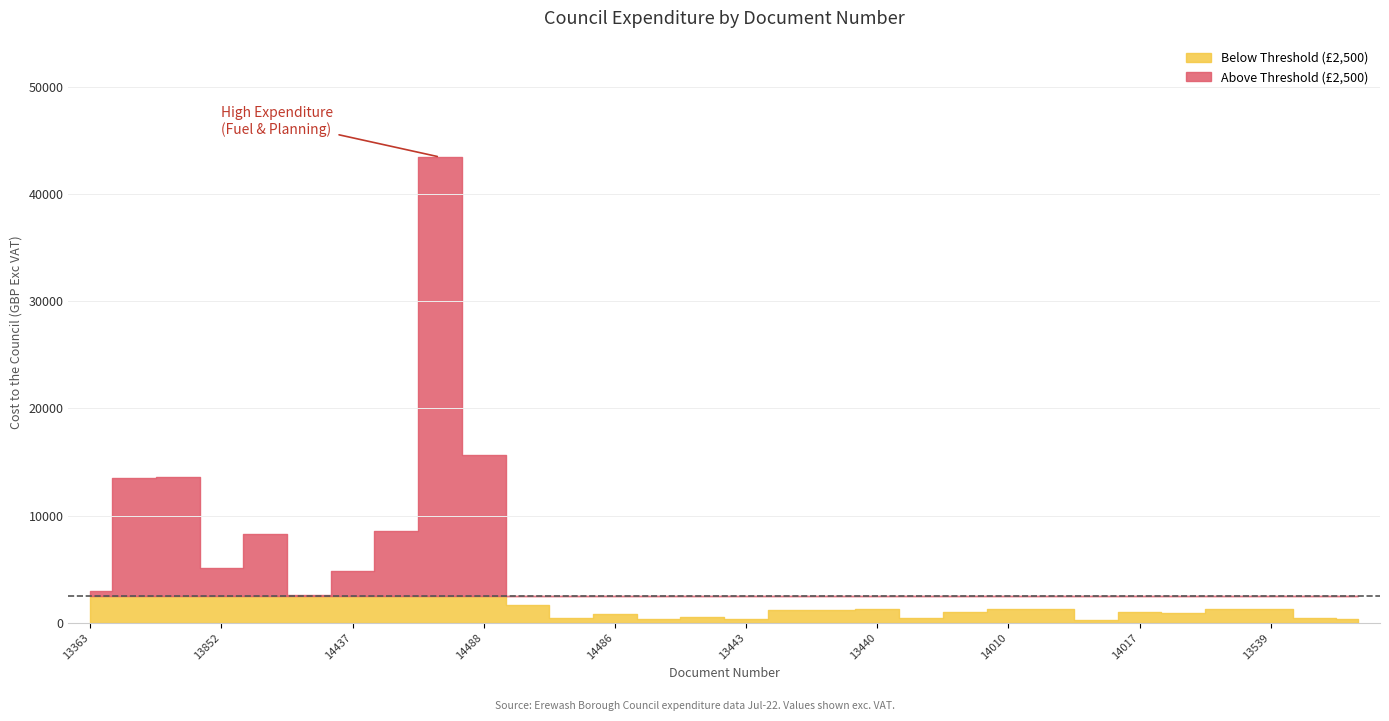

The Above Threshold series shows 0.0 at 14016. True or false?

True